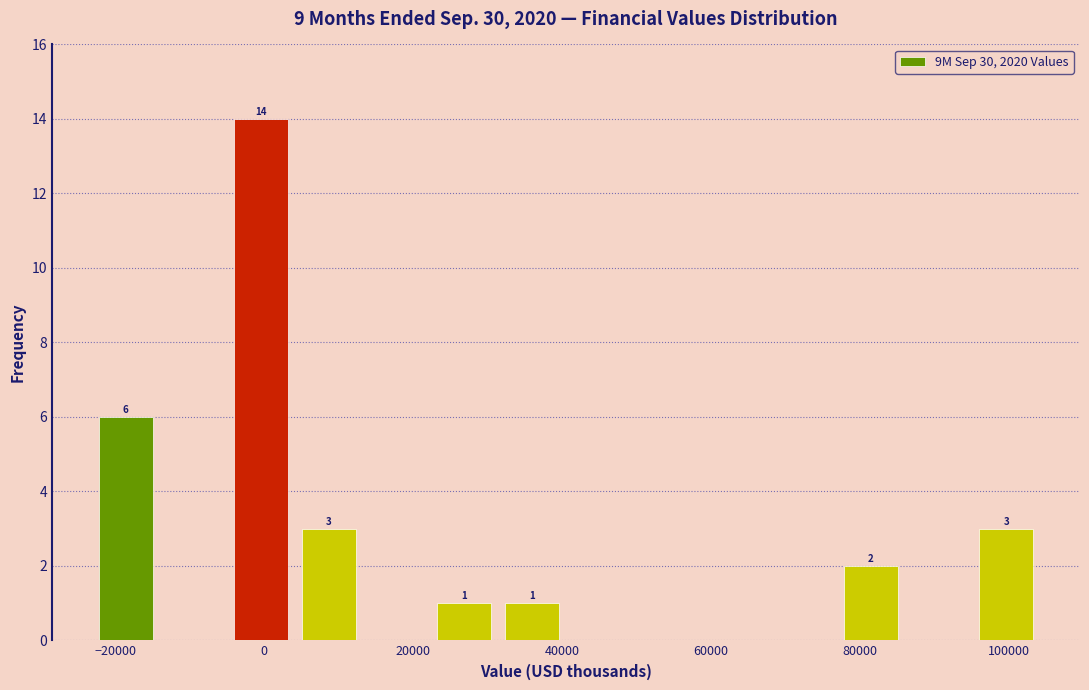

Which range on the x-axis has the tallest bar?

-4000 to 4000